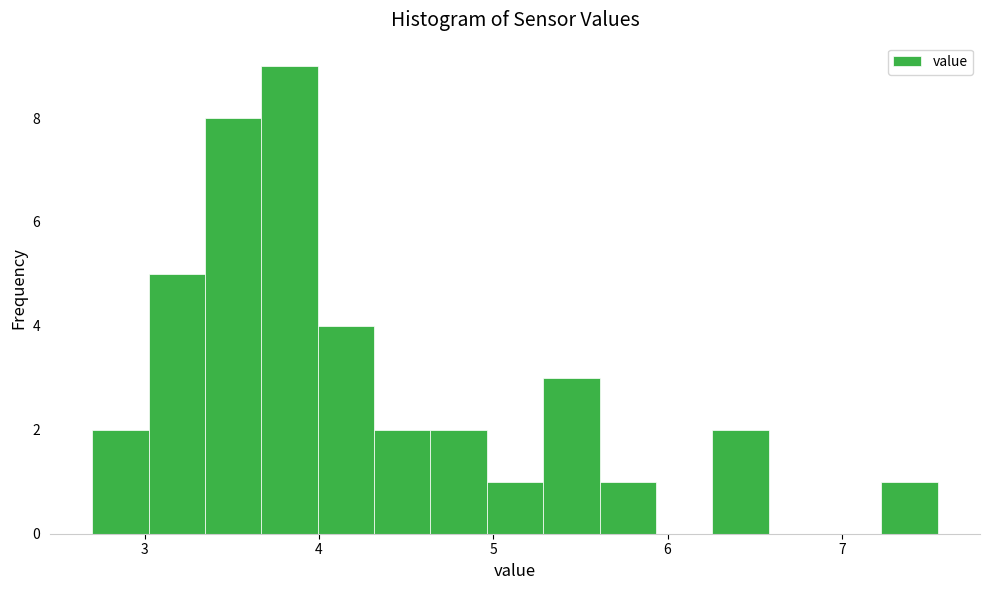

Read against the x-axis, roughly where is the centre of the tallest bar?

3.8